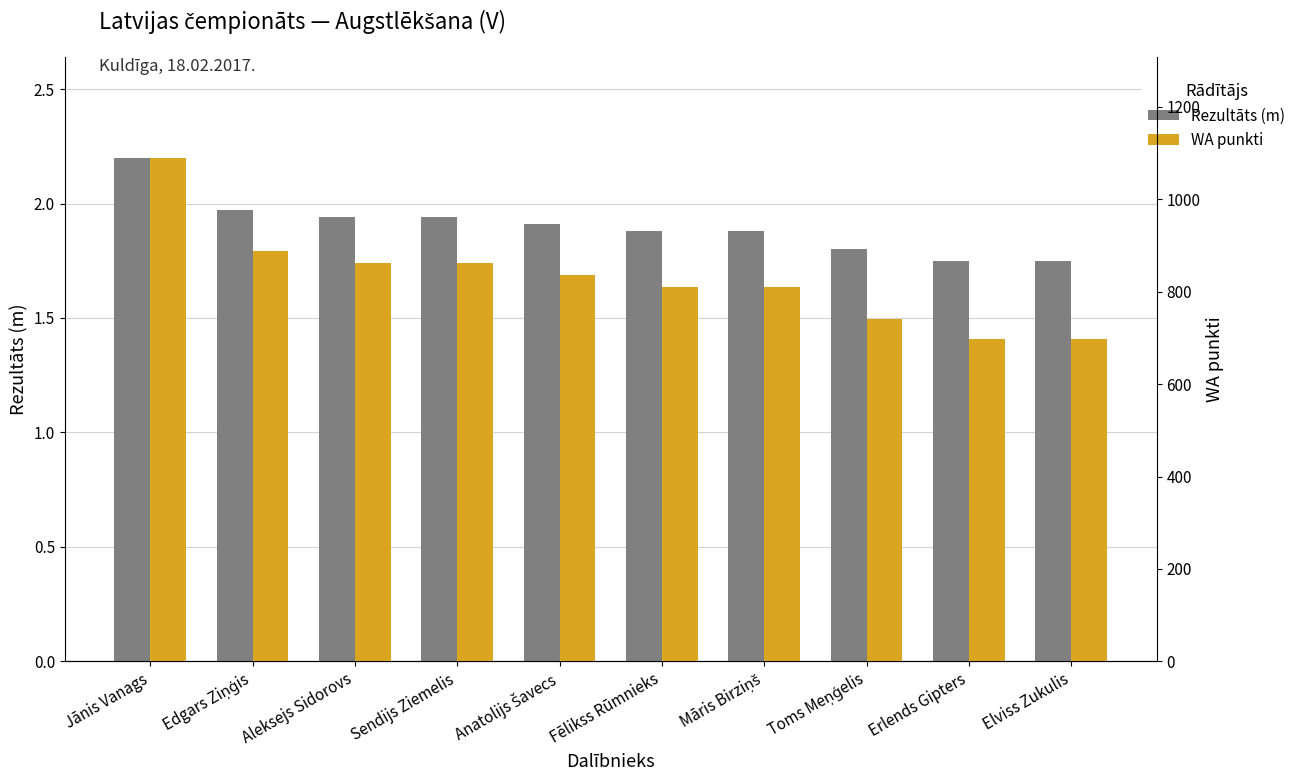

Does the chart contain any negative values?

No